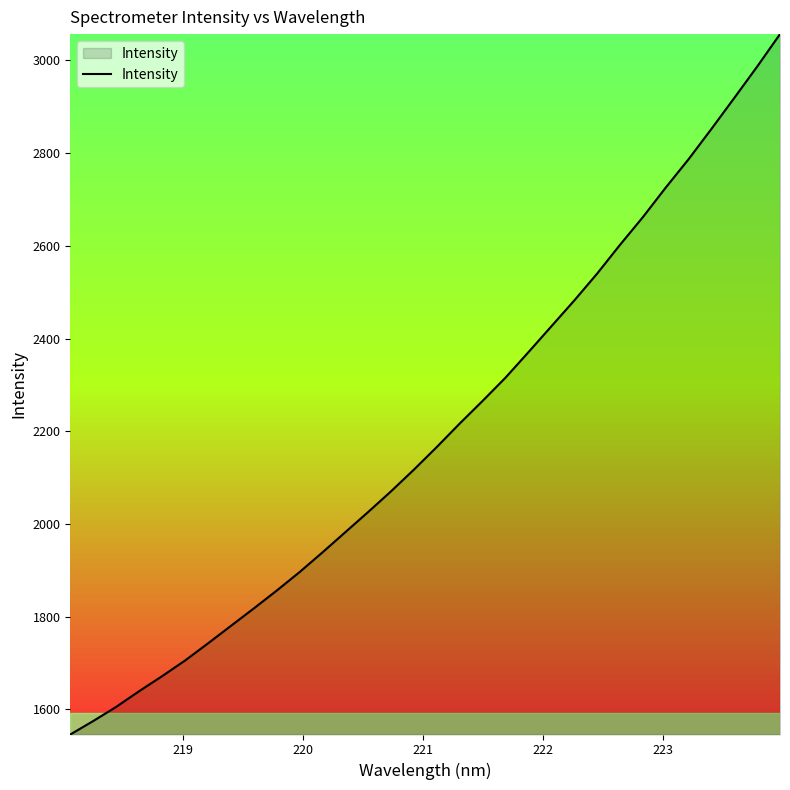

What is the difference between the maximum and minimum values?

1511.5